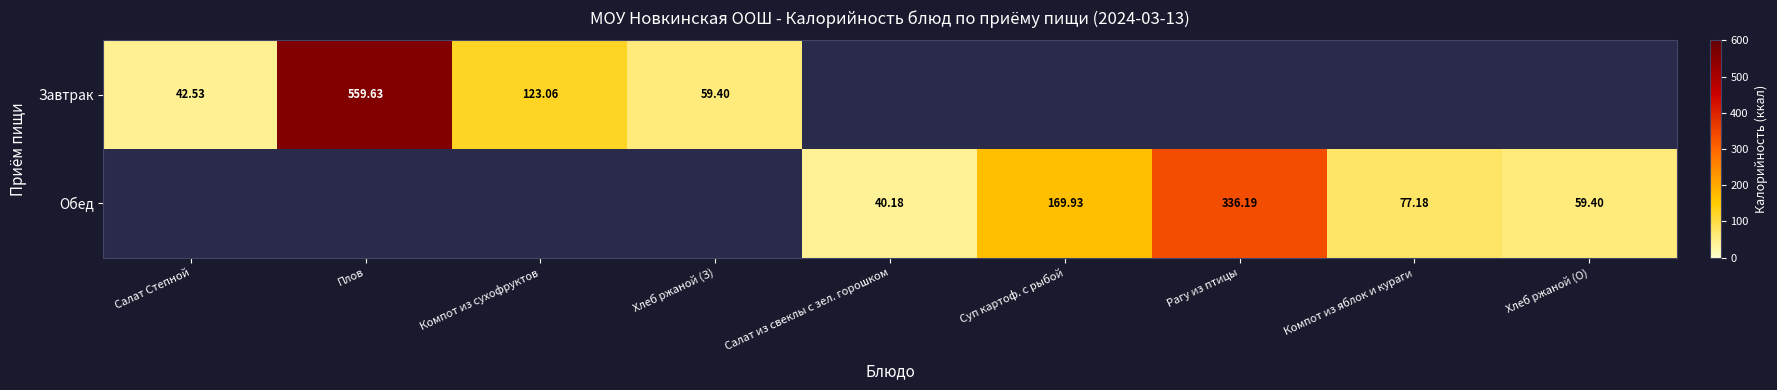

Rank the series by their average value, from highest to lowest.

Завтрак, Обед